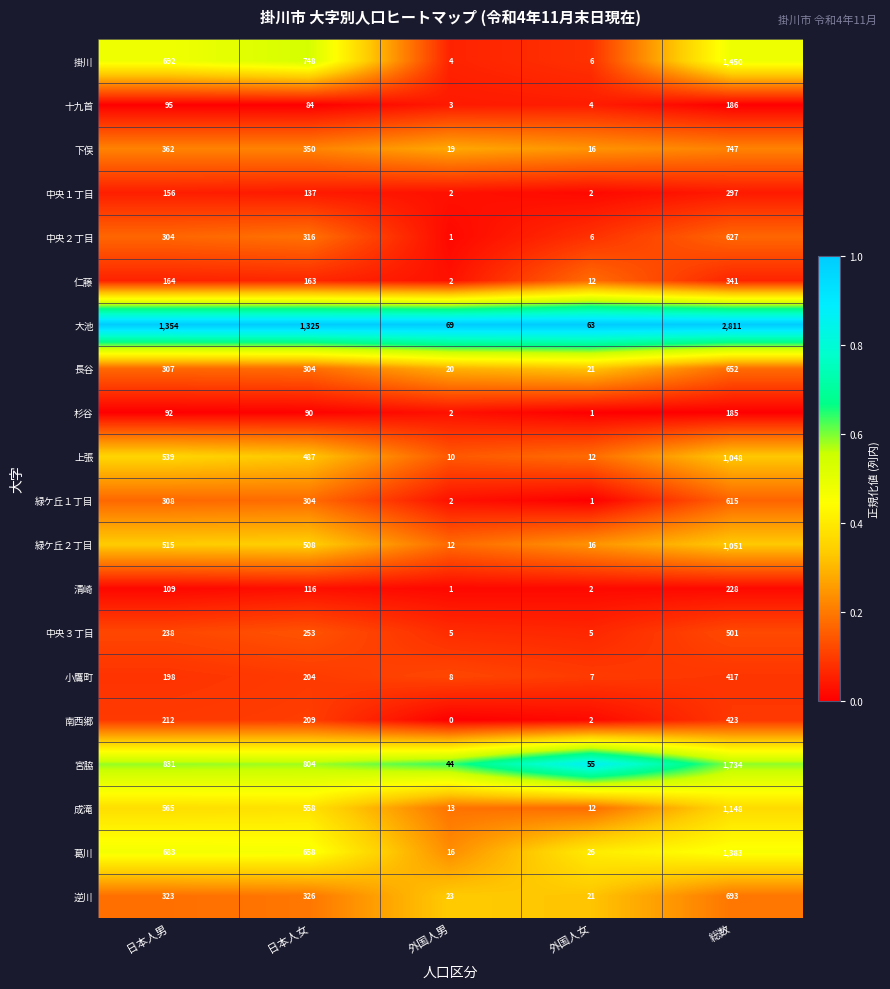

Which series has the largest total across all categories?

大池